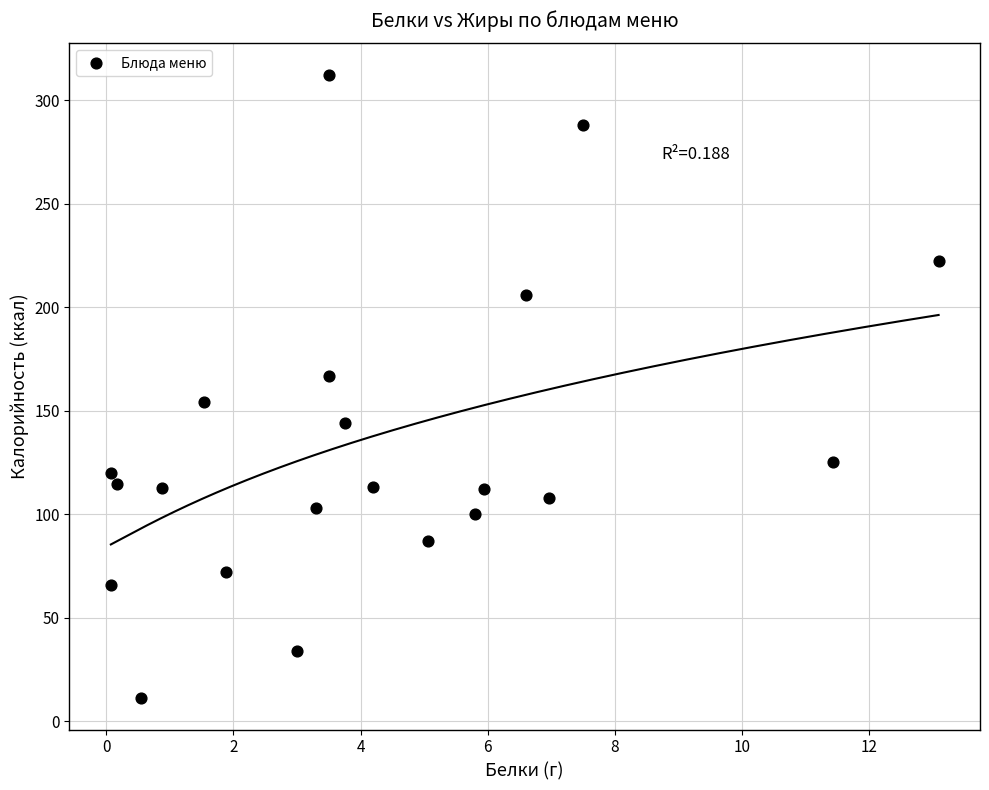

What is the range of X values (max minus min)?

13.0